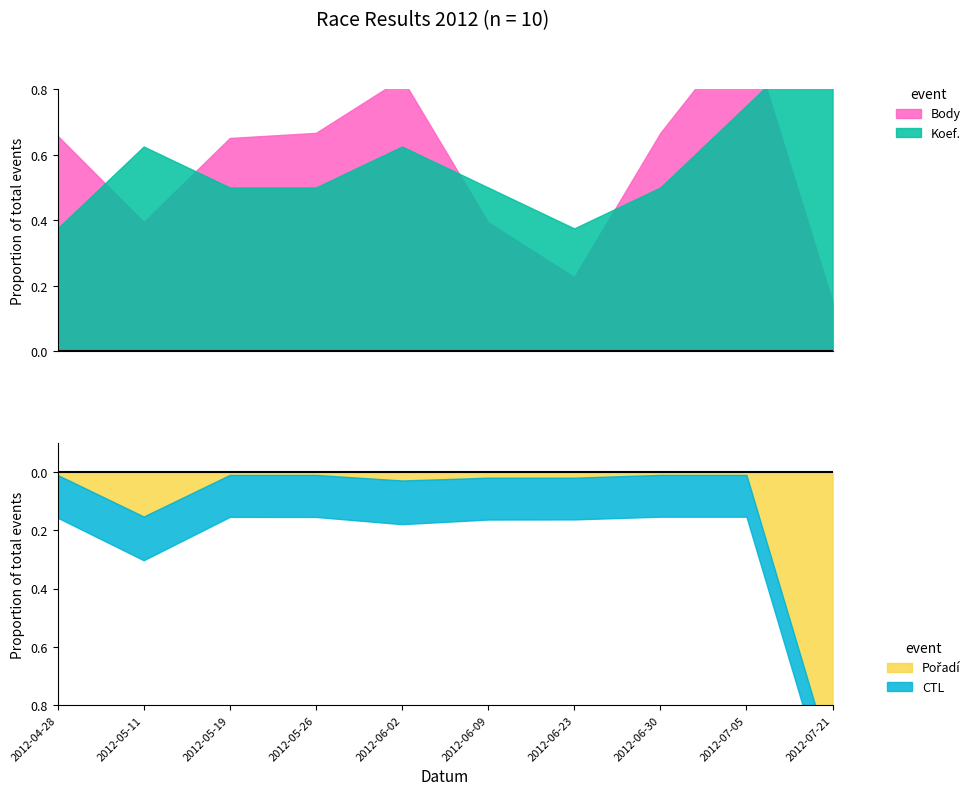

What is the label of the 9th point from the left?

2012-07-05